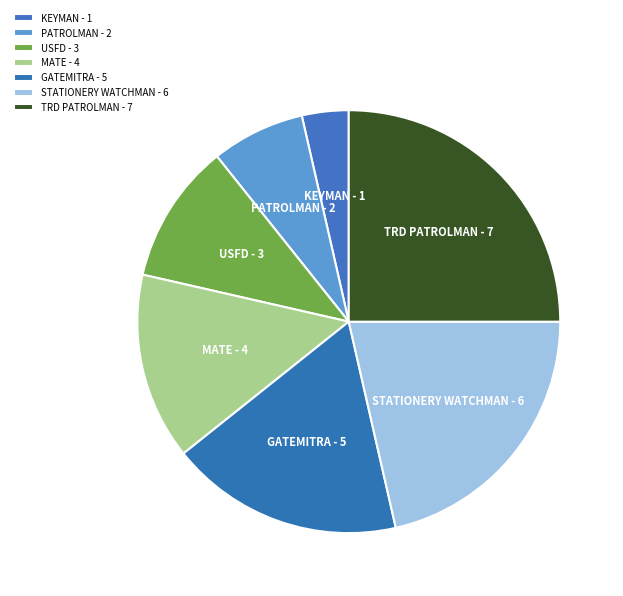

The STATIONERY WATCHMAN - 6 slice represents 21% of the pie. True or false?

True